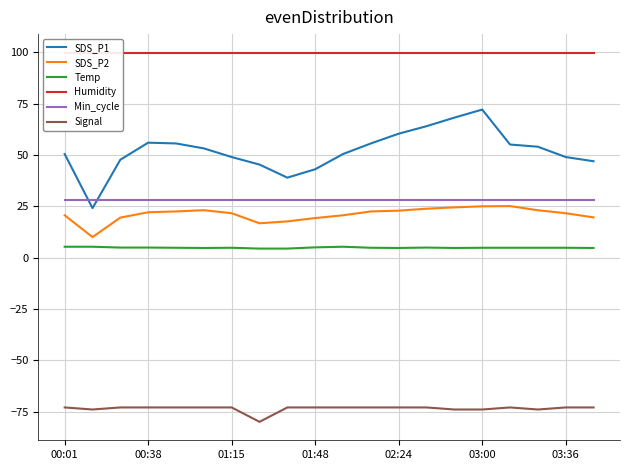

True or false: SDS_P2 and Signal intersect in this chart.

False